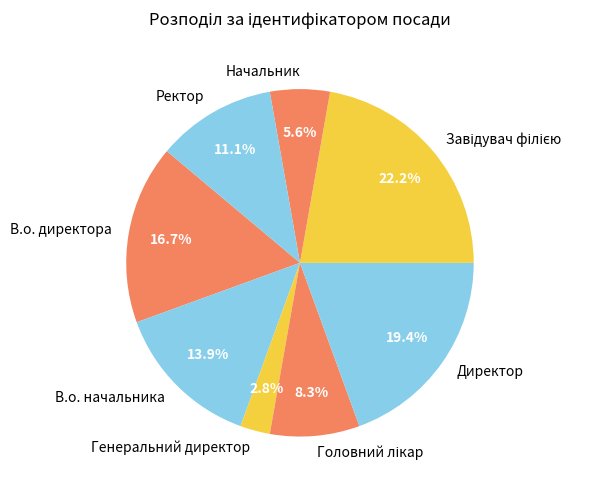

Is there any slice that represents more than half of the pie?

No